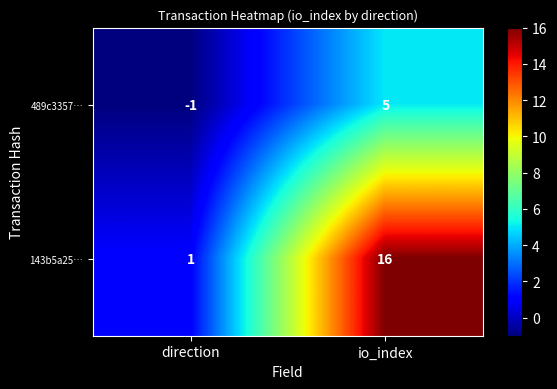

Which series has the largest total across all categories?

143b5a25…